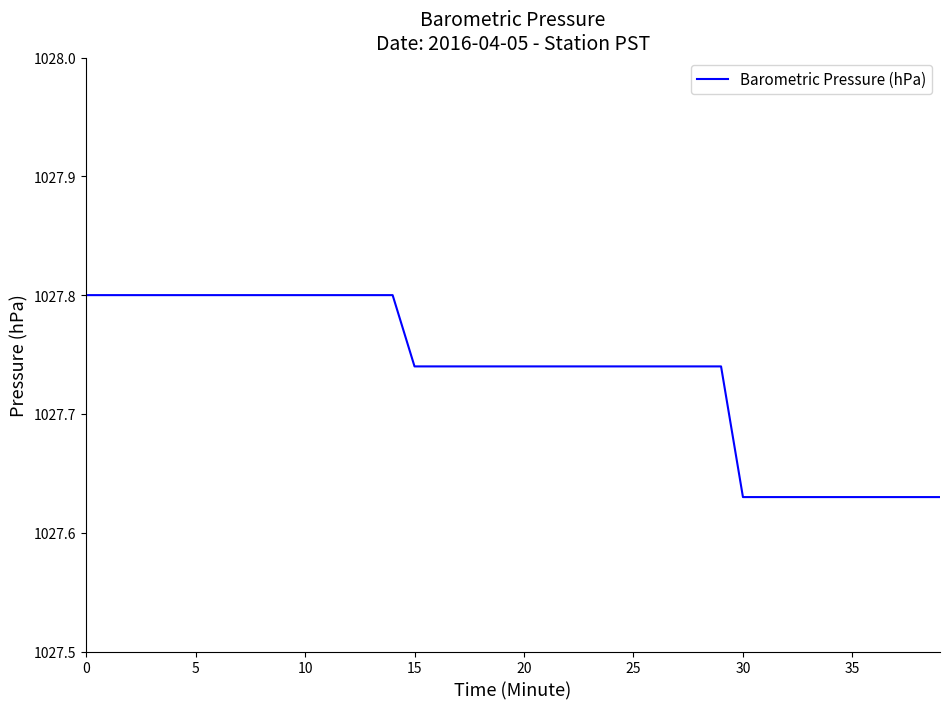

What is the maximum value shown in the chart?

1027.8